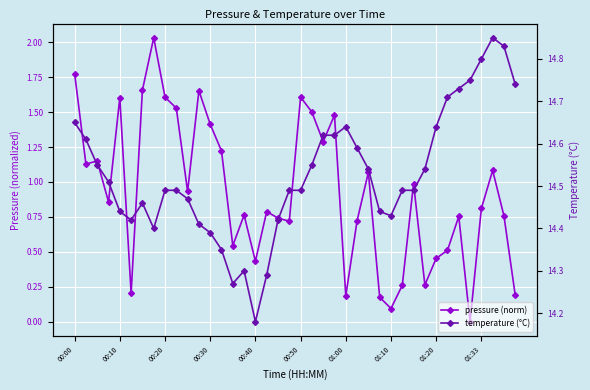

True or false: pressure (norm) and temperature (°C) cross at least once.

False